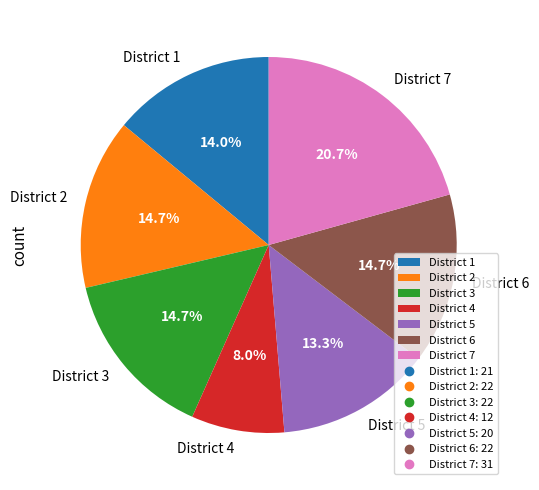

What is the smallest slice in the pie chart?

District 4